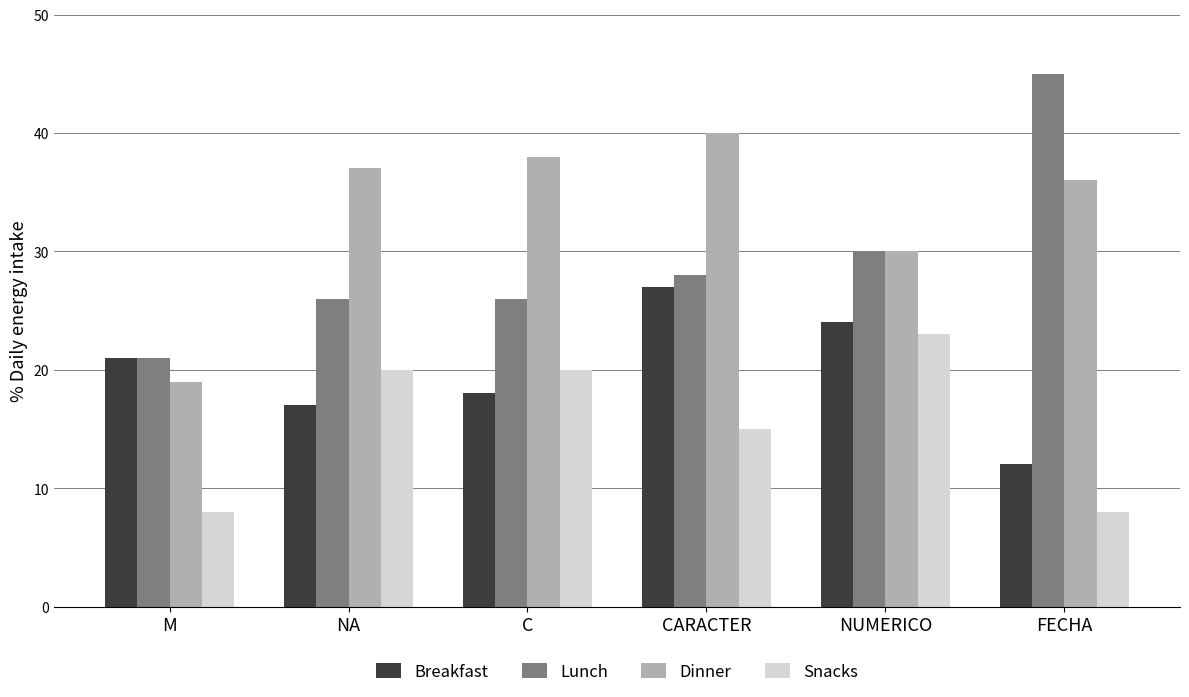

What is the label of the 6th bar from the right?

M